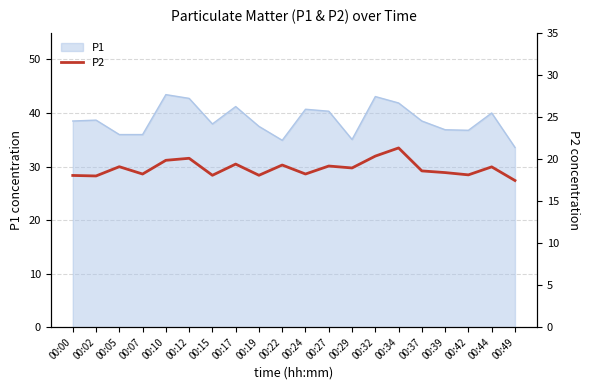

True or false: P1 has a value of 38.5 at 00:37.

True